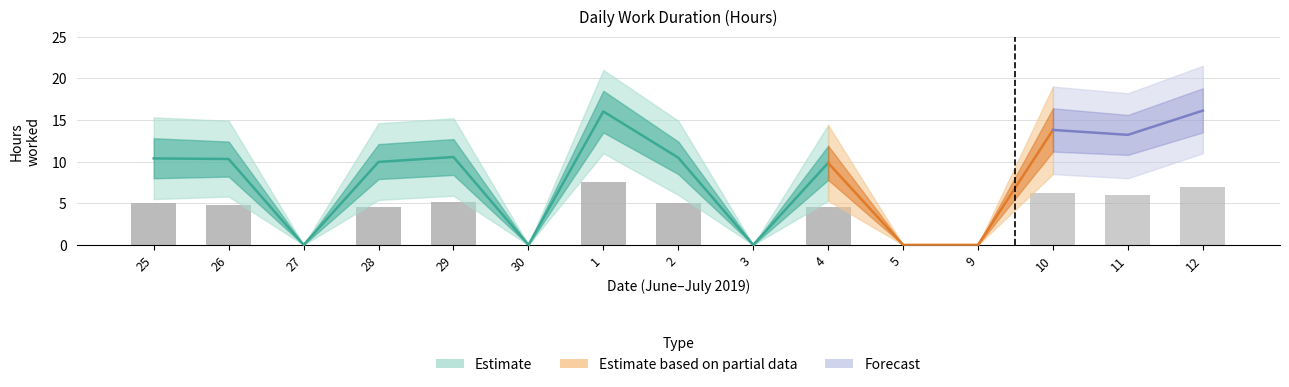

Where does the data first go above 4?

25